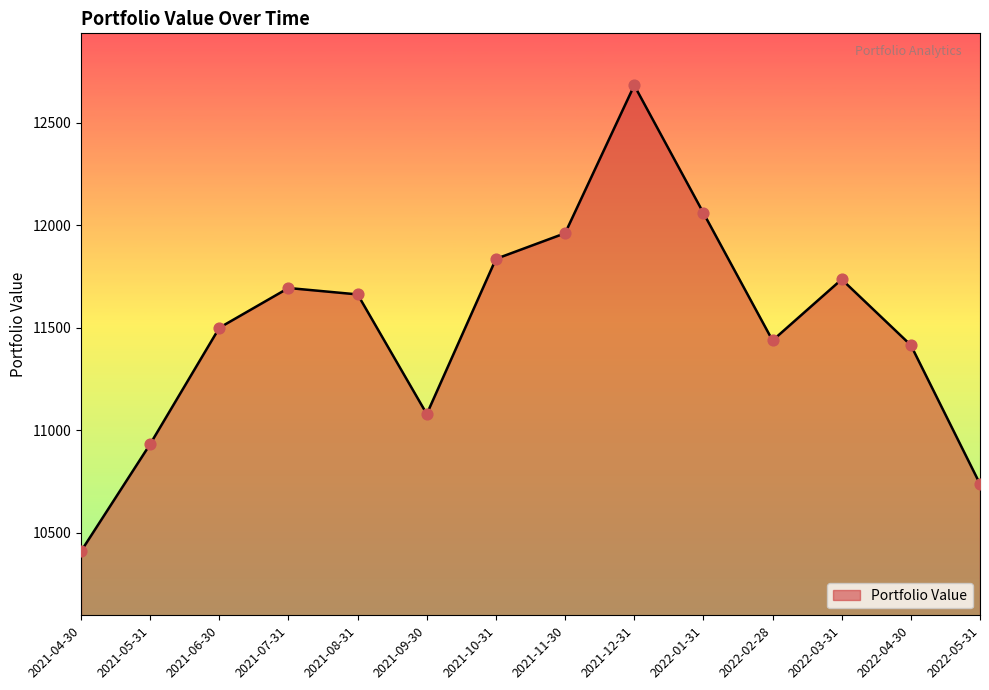

Approximately how many times larger is the value at 2021-08-31 compared to 2021-10-31?

1.0